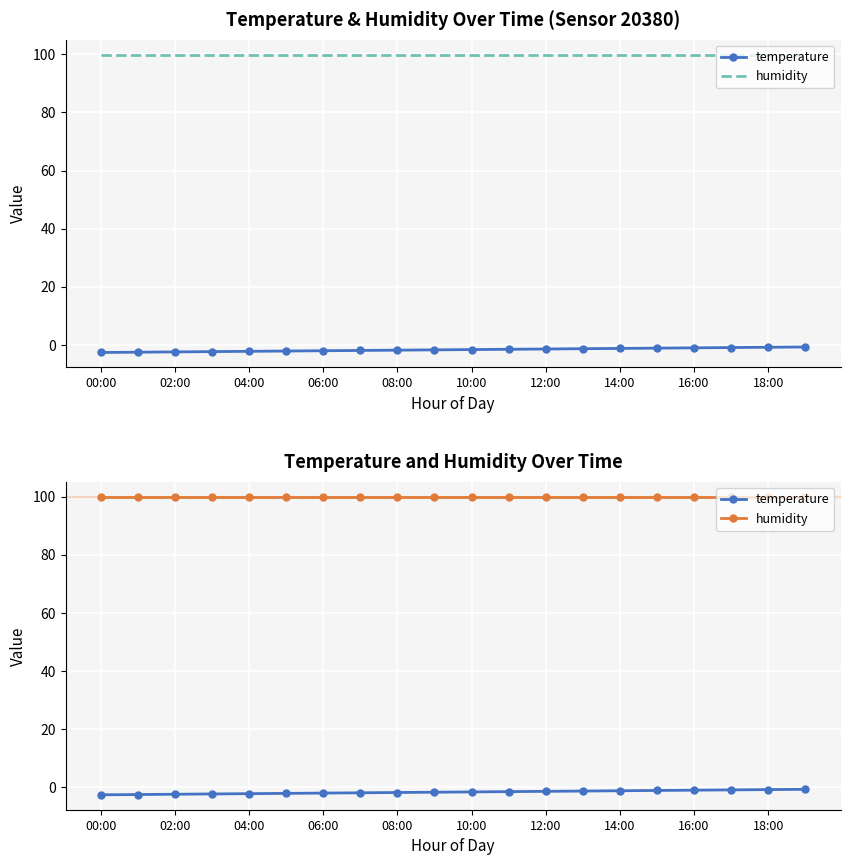

True or false: humidity and temperature intersect in this chart.

False